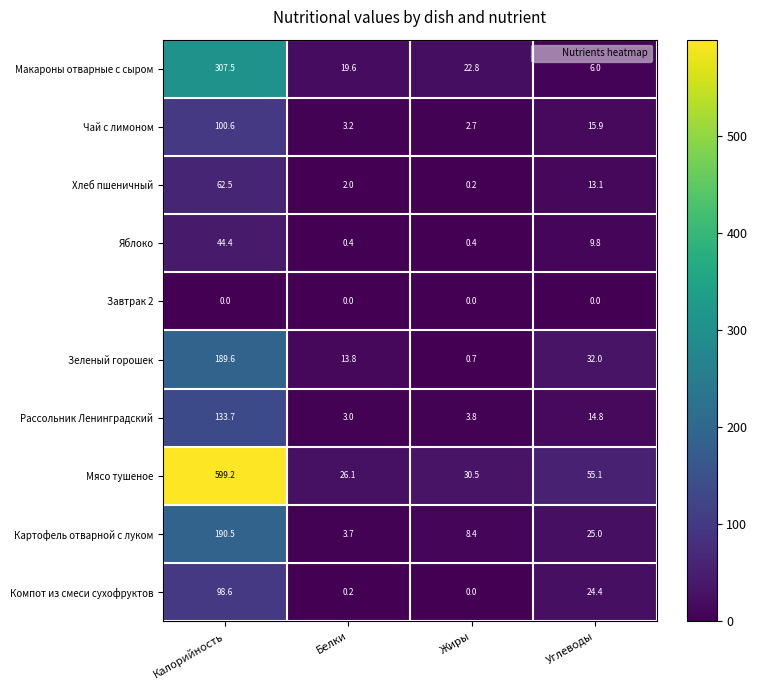

At which label does Компот из смеси сухофруктов reach its peak?

Калорийность